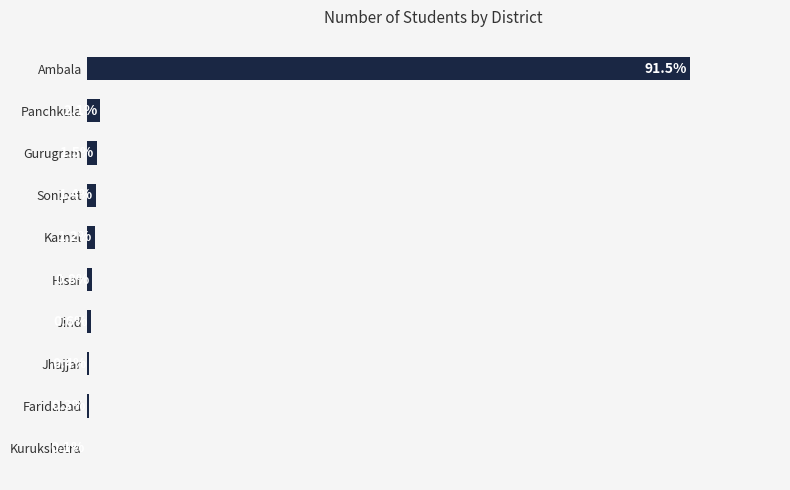

Which label corresponds to the largest value in the chart?

Ambala